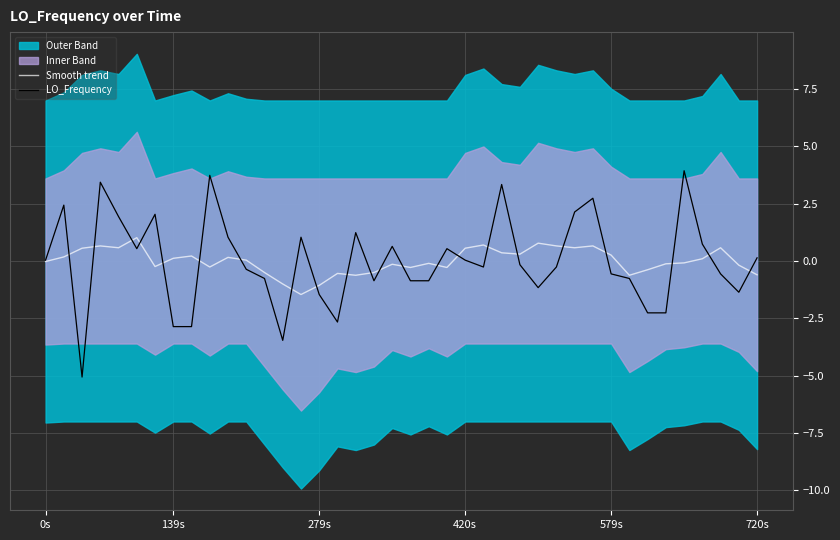

What is the maximum value for Smooth trend?

1.0